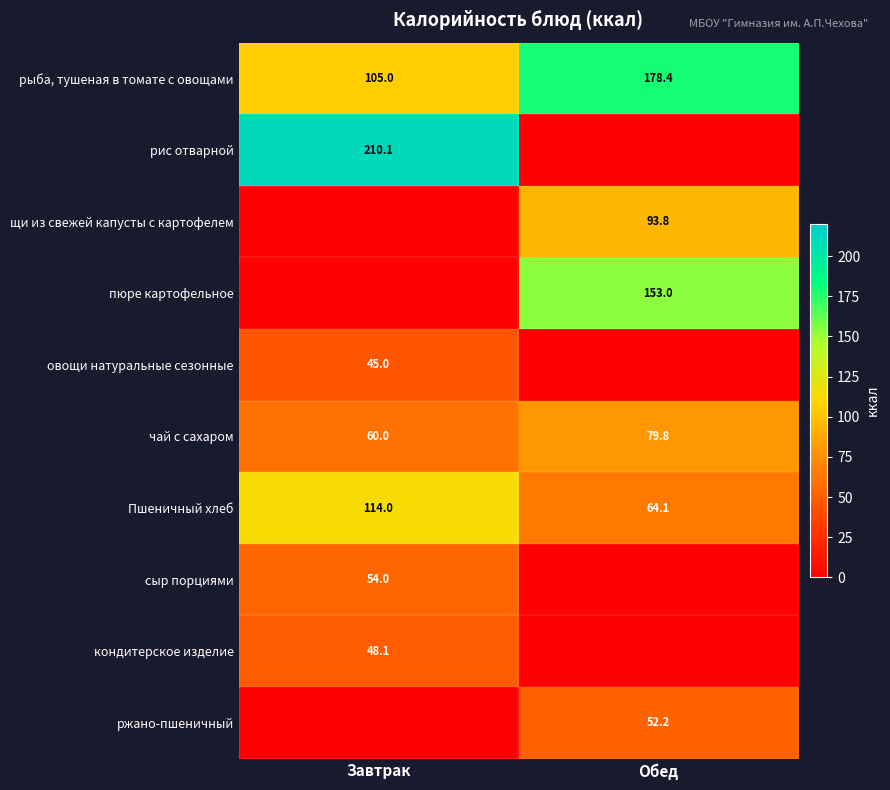

Between Завтрак and Обед, which is larger?

Обед